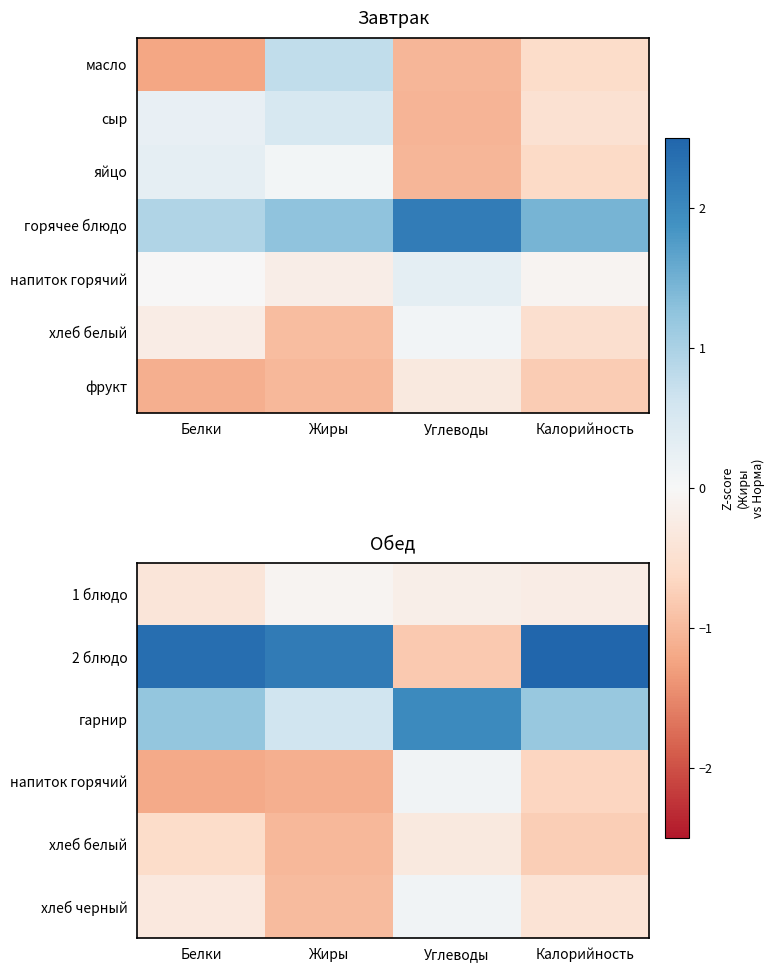

Is the value of фрукт at Жиры greater than the value of хлеб черный at Жиры?

No